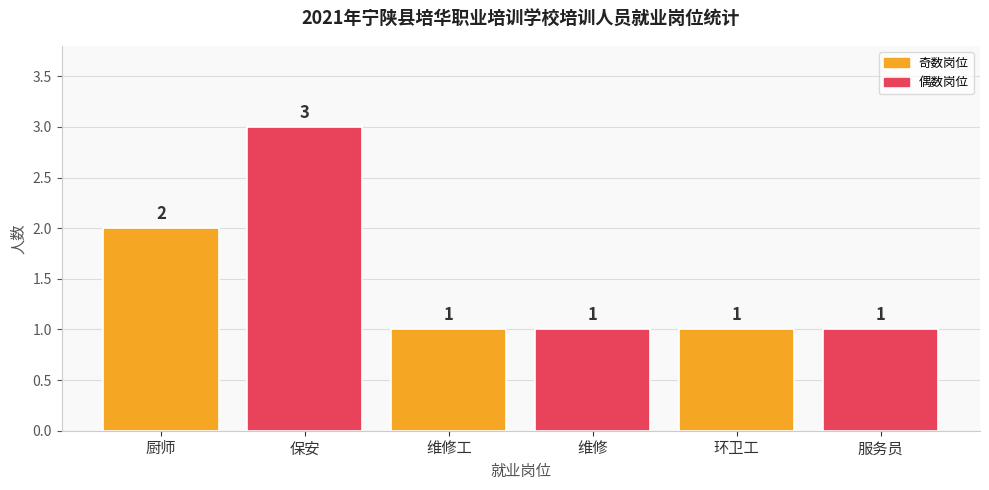

At which category does the chart reach its peak across all series?

保安